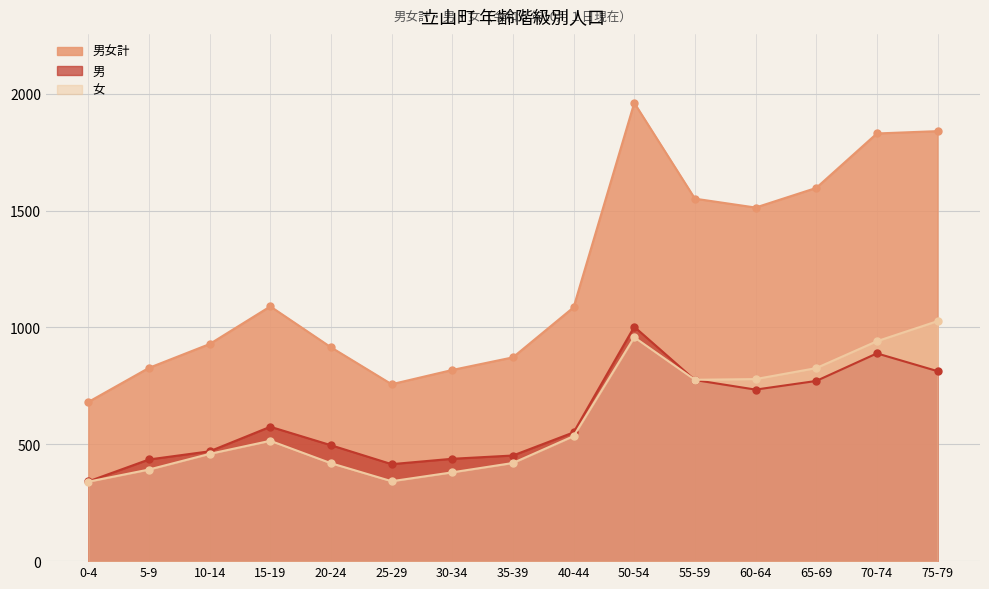

True or false: 男女計 has a value of 1090 at 15-19.

True